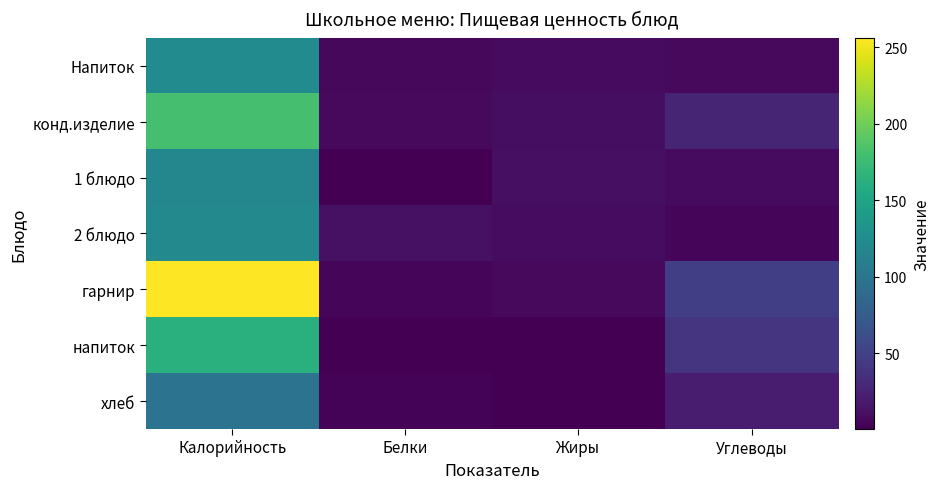

Which has a higher value, Калорийность or Жиры?

Калорийность